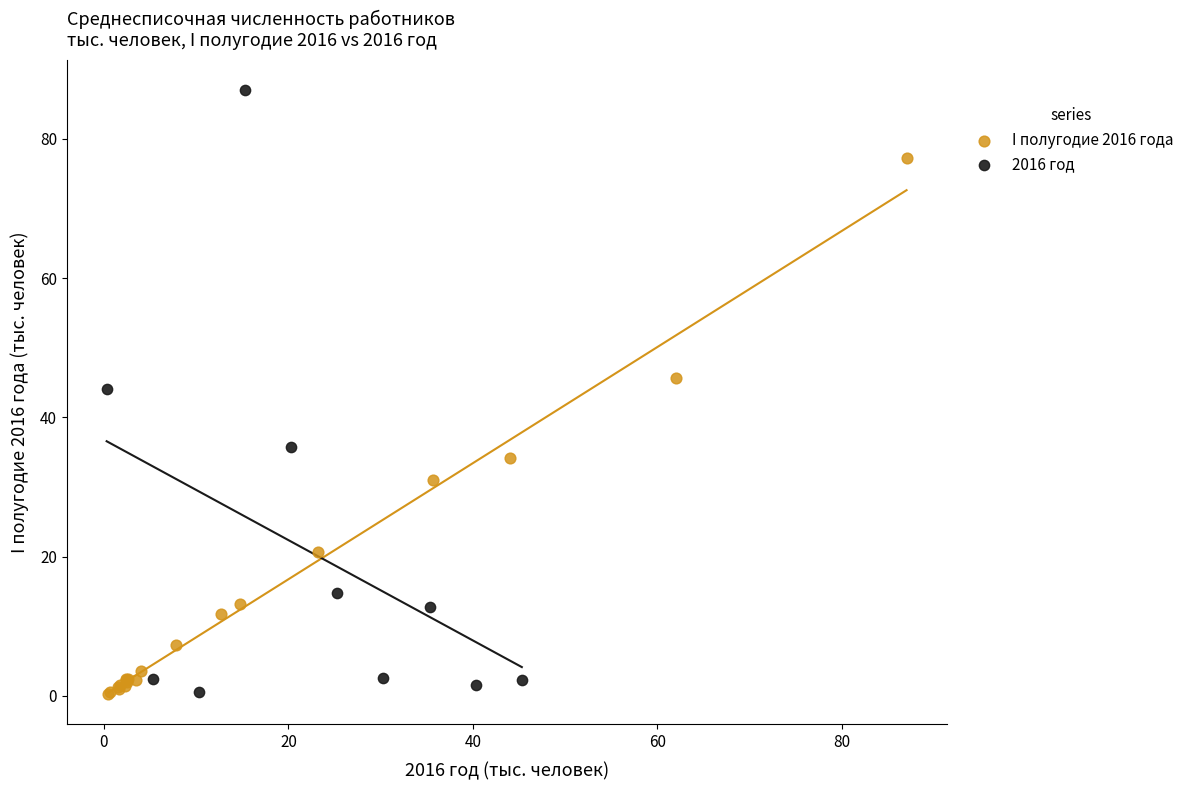

Which series contains the highest Y value?

2016 год